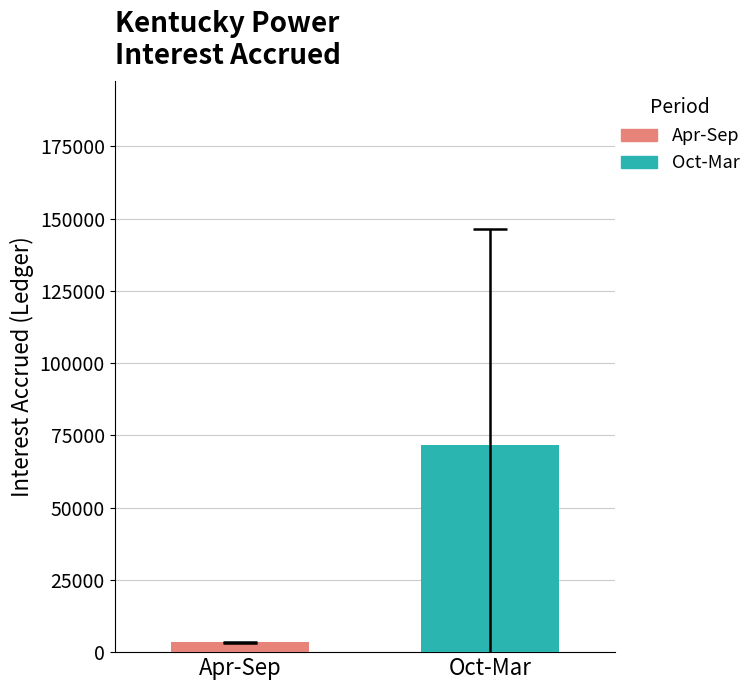

What is the maximum value for Oct-Mar?

71583.9